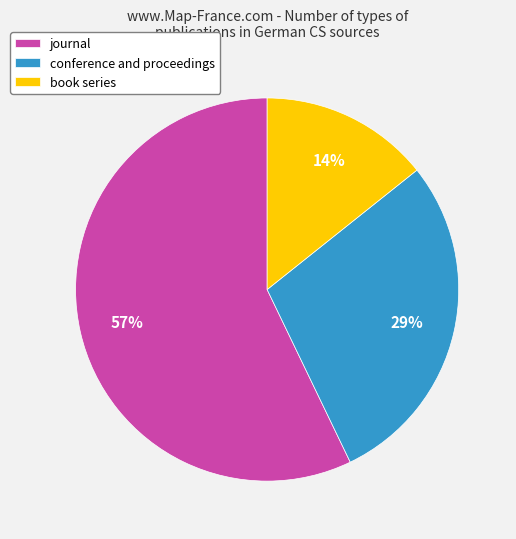

What is the largest slice in the pie chart?

journal